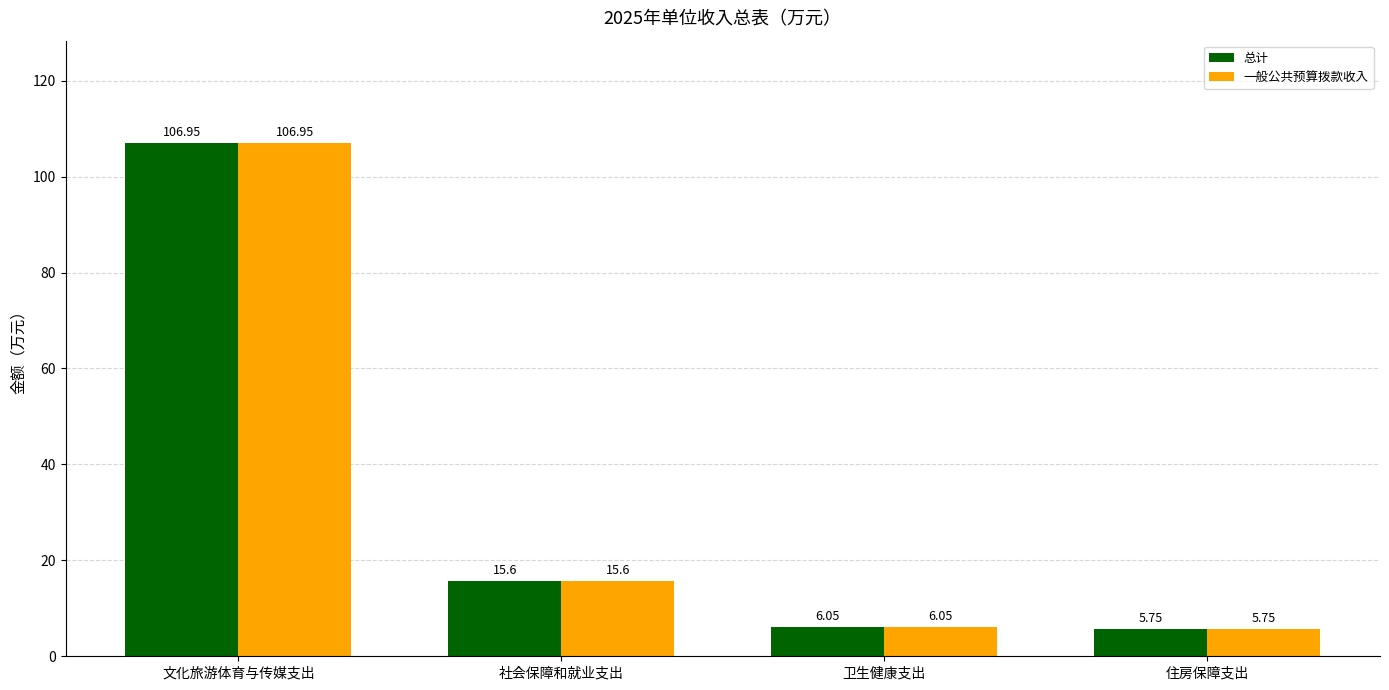

What position from the left is 卫生健康支出?

3